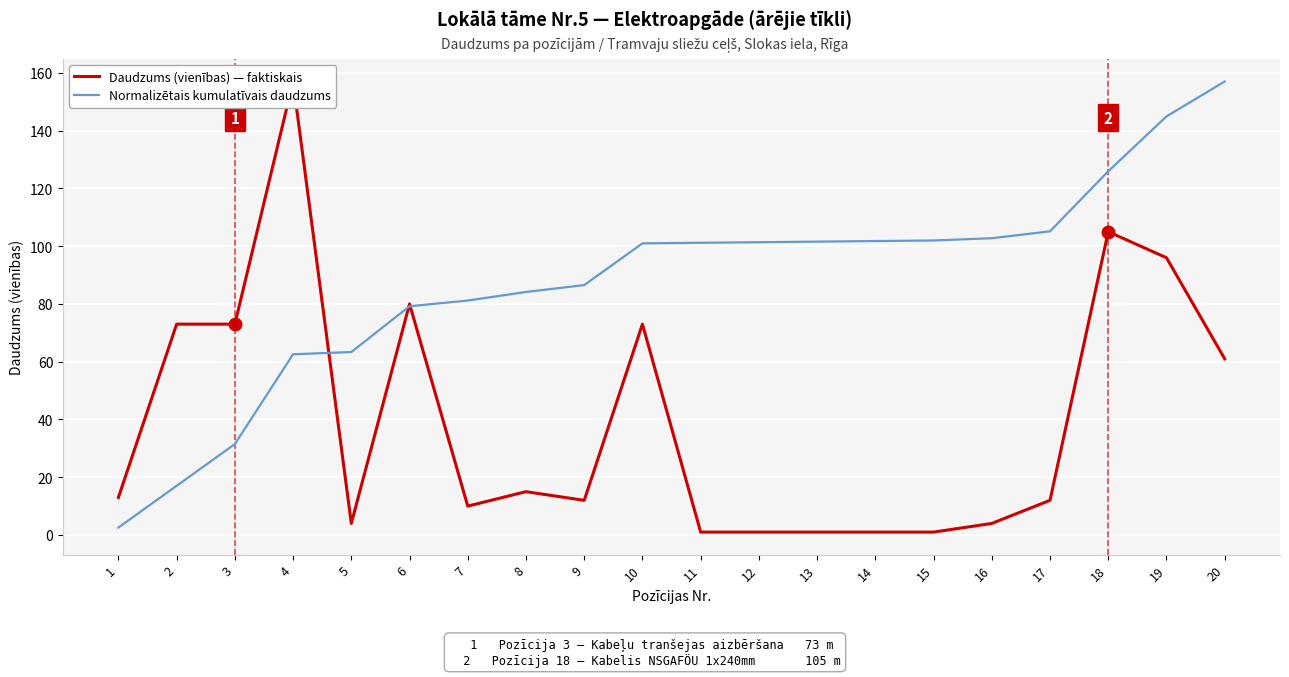

Reading right to left, list all the values displayed in this chart.

Daudzums (vienības) — faktiskais: 61.0	96.0	105.0	12.0	4.0	1.0	1.0	1.0	1.0	1.0	73.0	12.0	15.0	10.0	80.0	4.0	157.0	73.0	73.0	13.0
Normalizētais kumulatīvais daudzums: 157.0	144.9	125.9	105.1	102.8	102.0	101.8	101.6	101.4	101.2	101.0	86.5	84.1	81.2	79.2	63.4	62.6	31.5	17.0	2.6